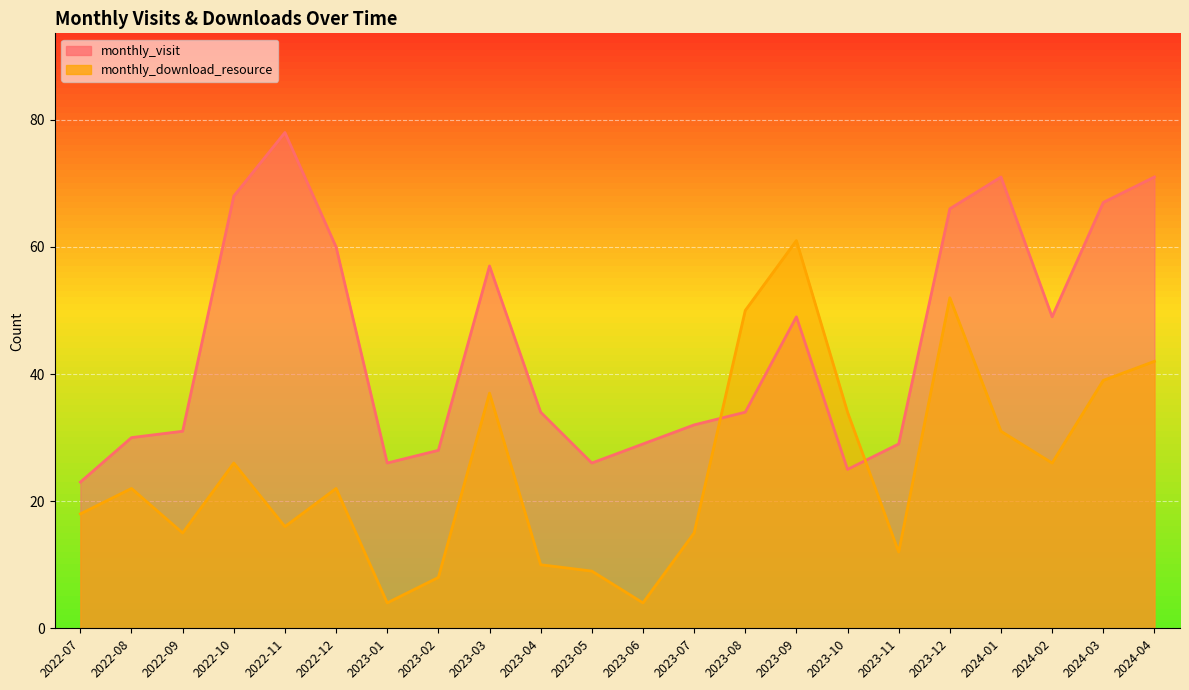

Which has a higher value, 2022-10 or 2023-09?

2022-10